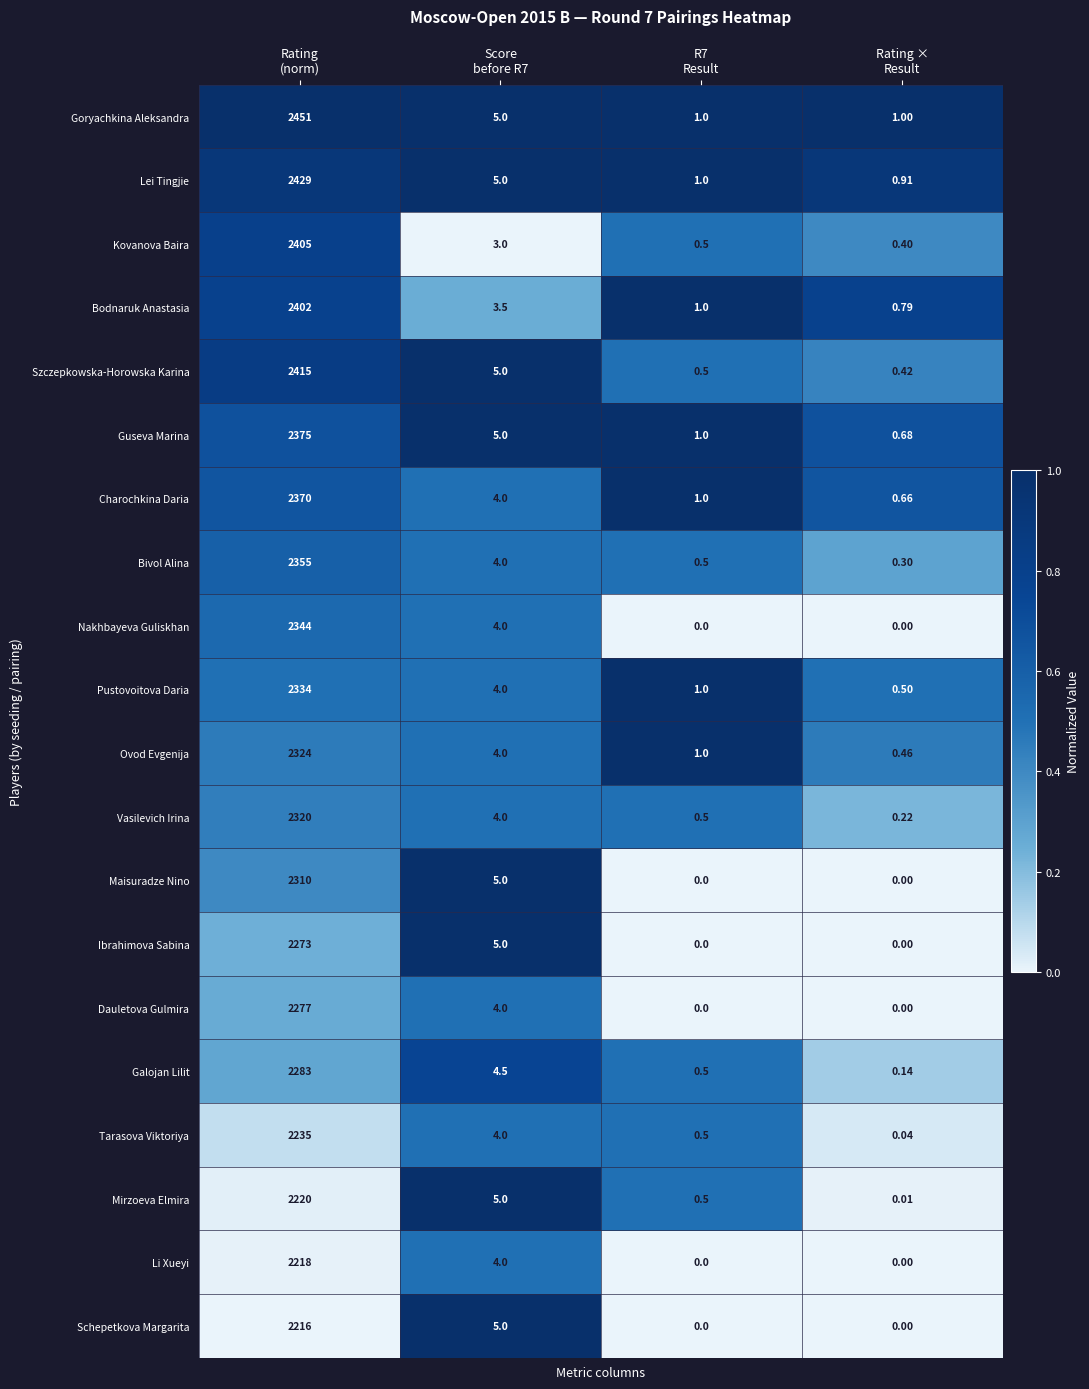

Which series has the widest spread of values?

Goryachkina Aleksandra